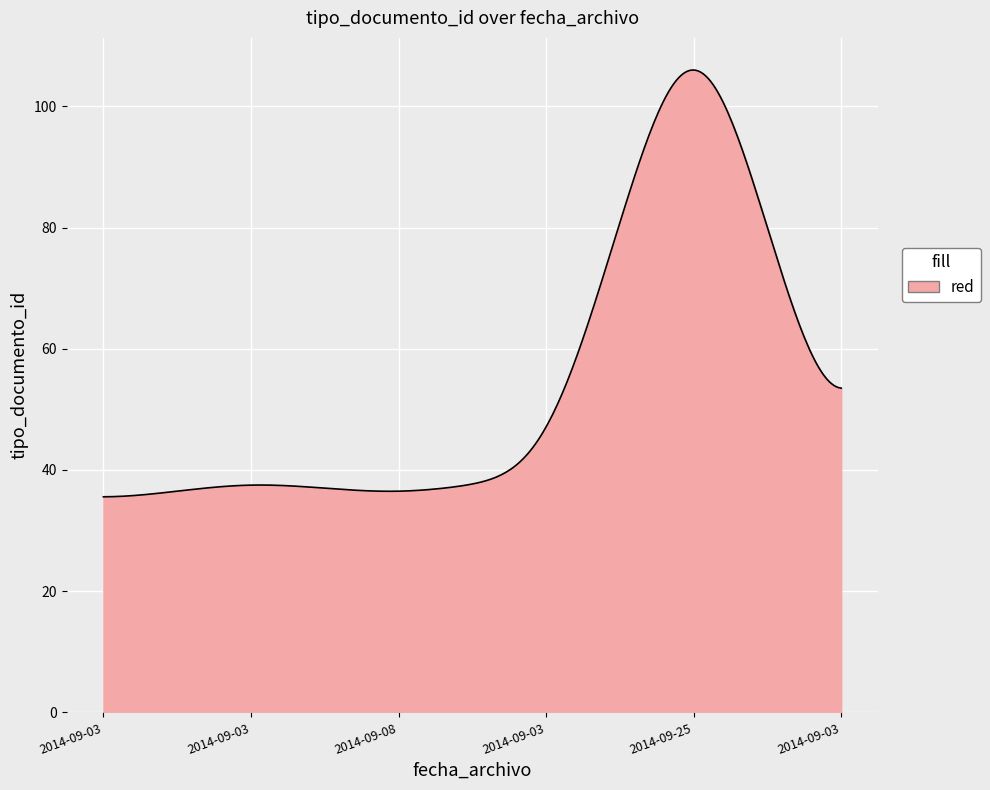

What is the difference between the maximum and minimum values?

70.4